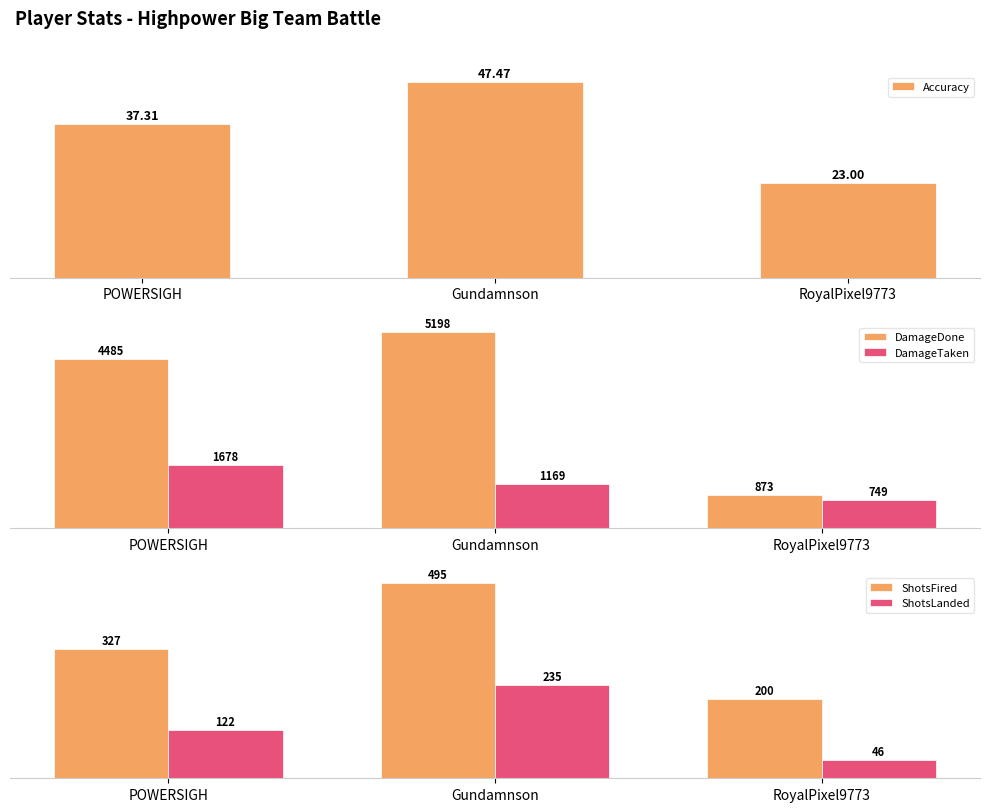

Count the number of categories in the chart.

3